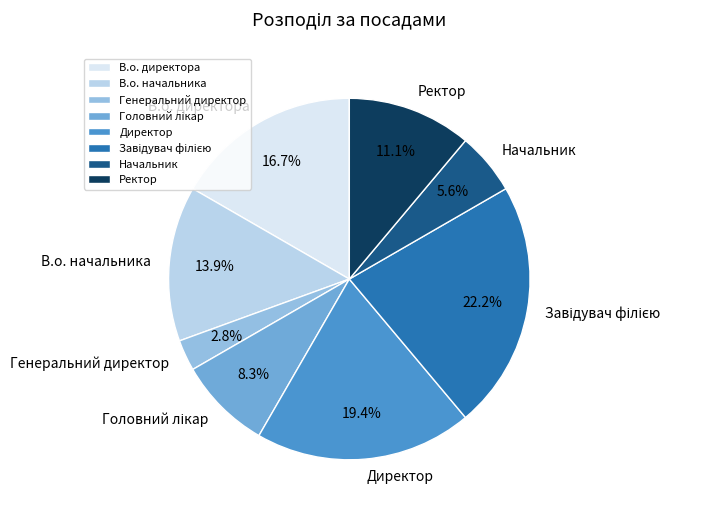

To the nearest percent, what is the difference between the largest and smallest slice percentages?

19%